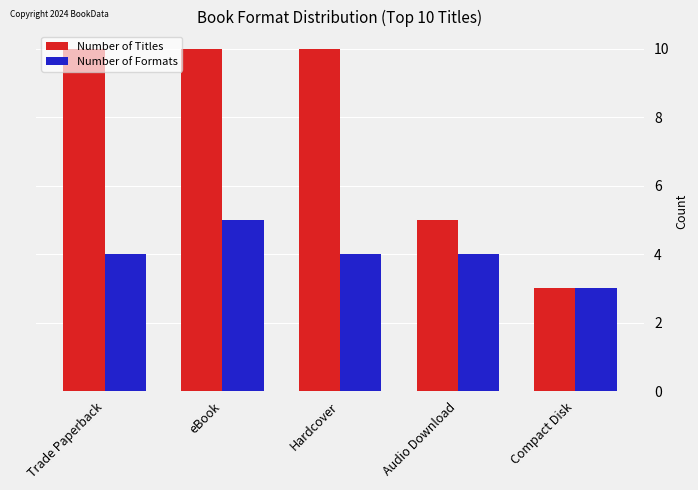

What are all the series names shown in the legend?

Number of Titles, Number of Formats